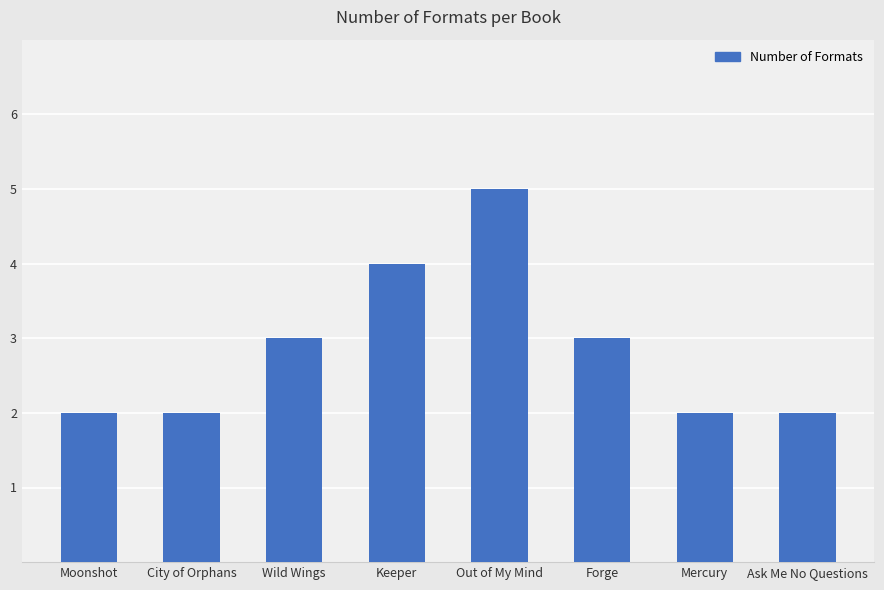

What is the maximum value shown in the chart?

5